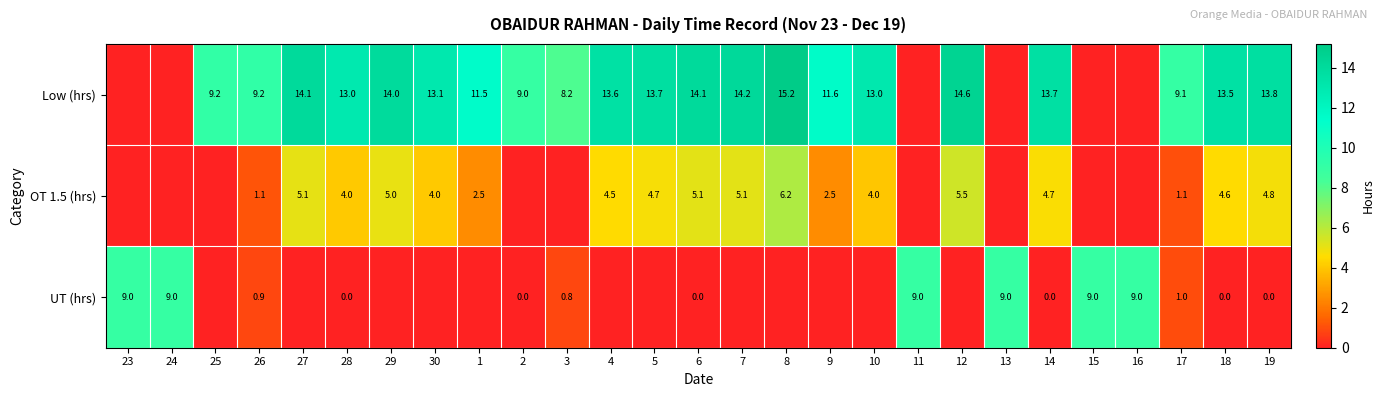

At which category is the sum across all series the highest?

8